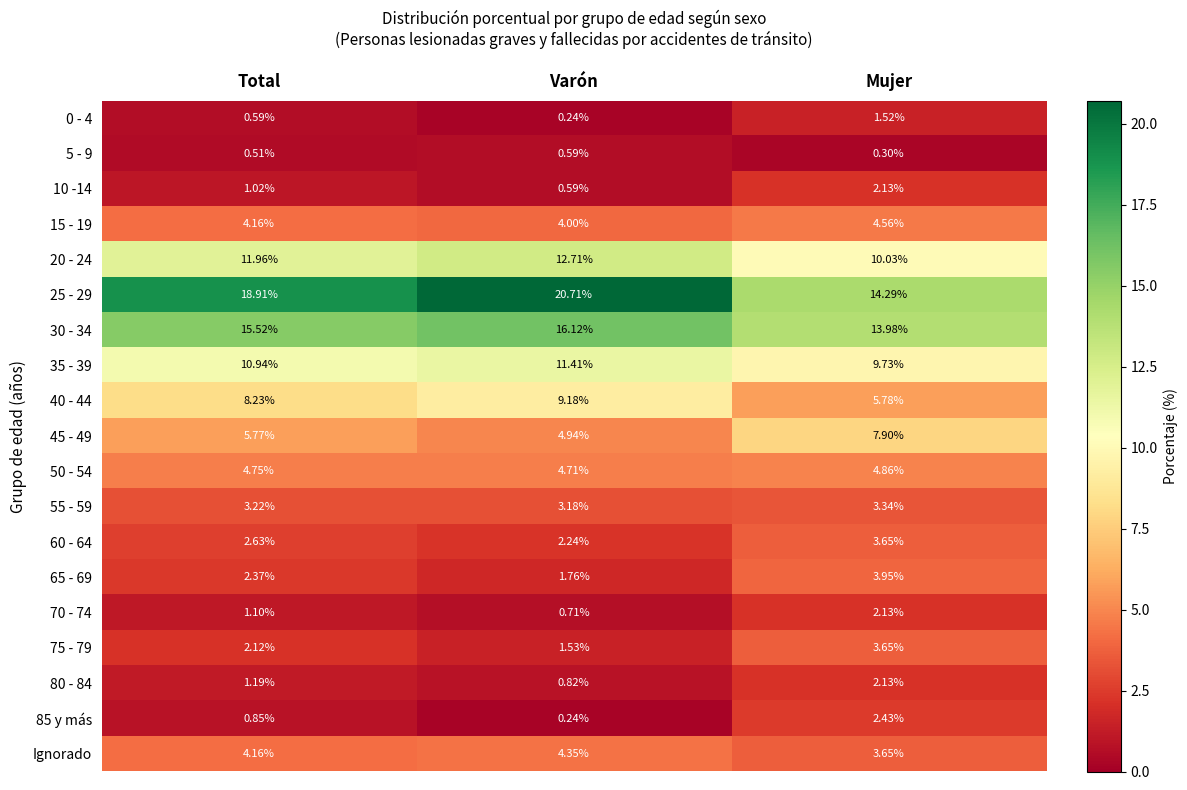

Which series changed the most between Total and Mujer?

25 - 29